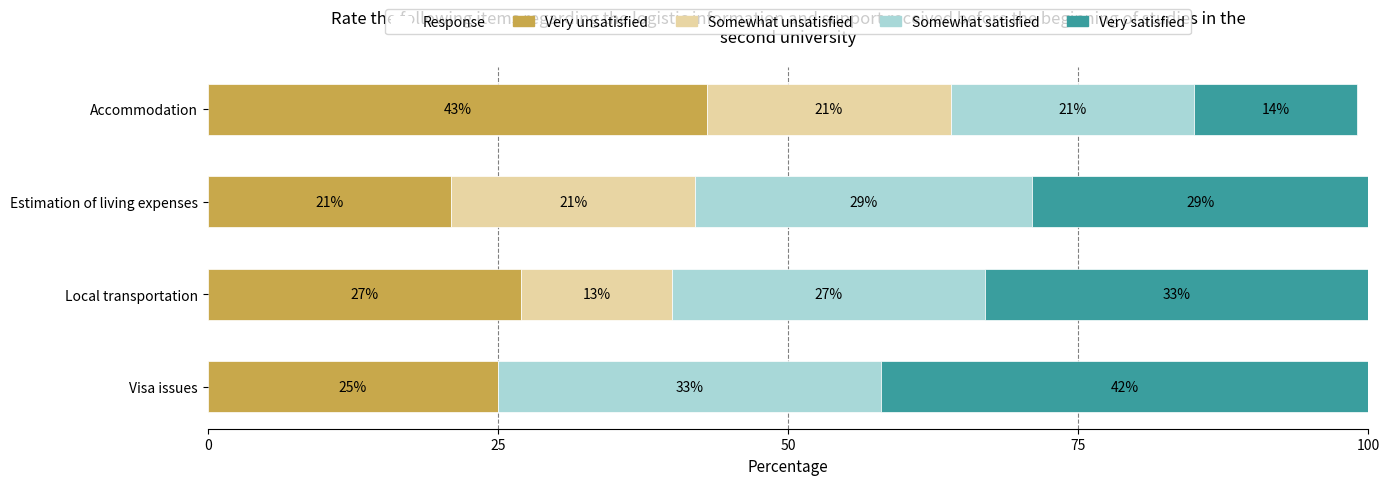

The Very unsatisfied series shows 33 at Visa issues. True or false?

False